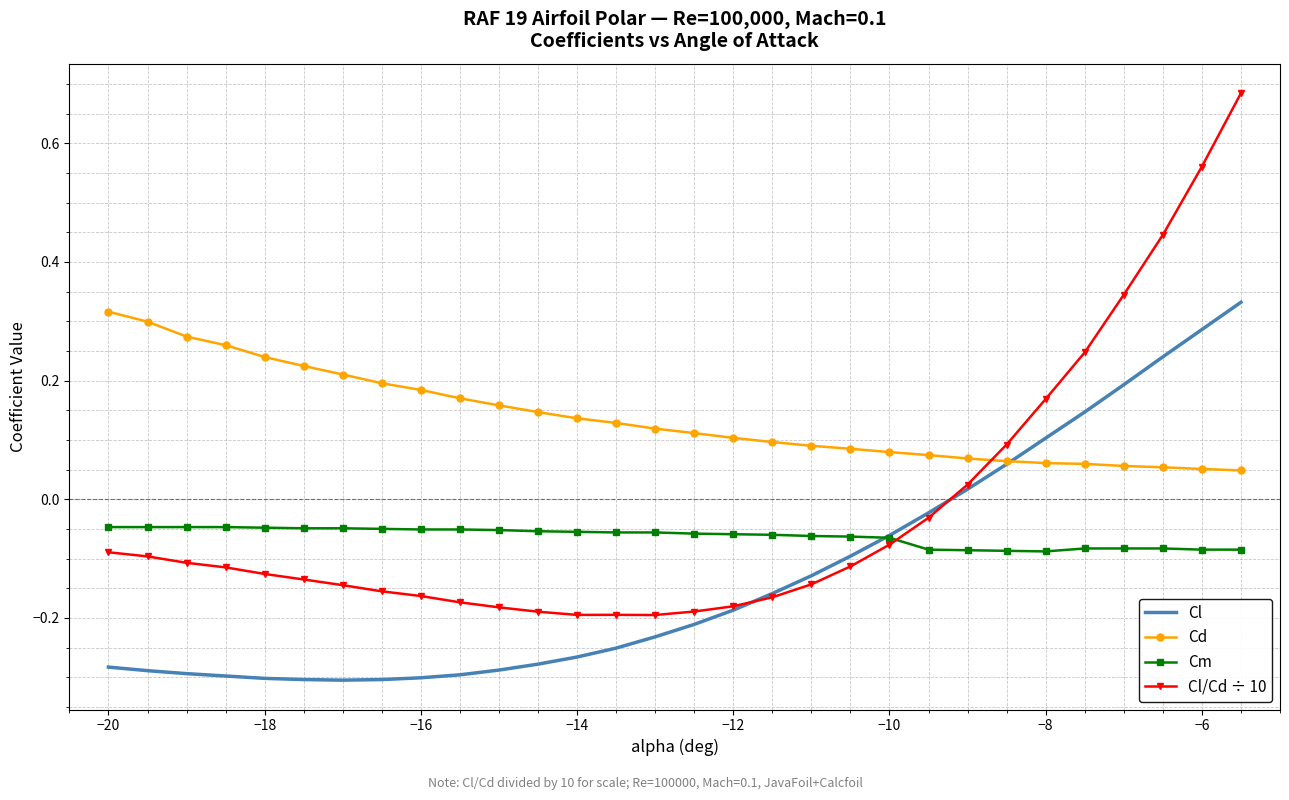

Rank the series by their maximum value, from lowest to highest.

Cm, Cd, Cl, Cl/Cd ÷ 10